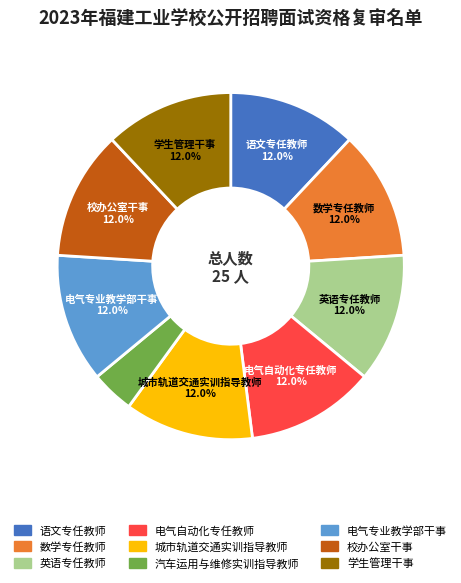

Which slice is the smallest?

汽车运用与维修实训指导教师